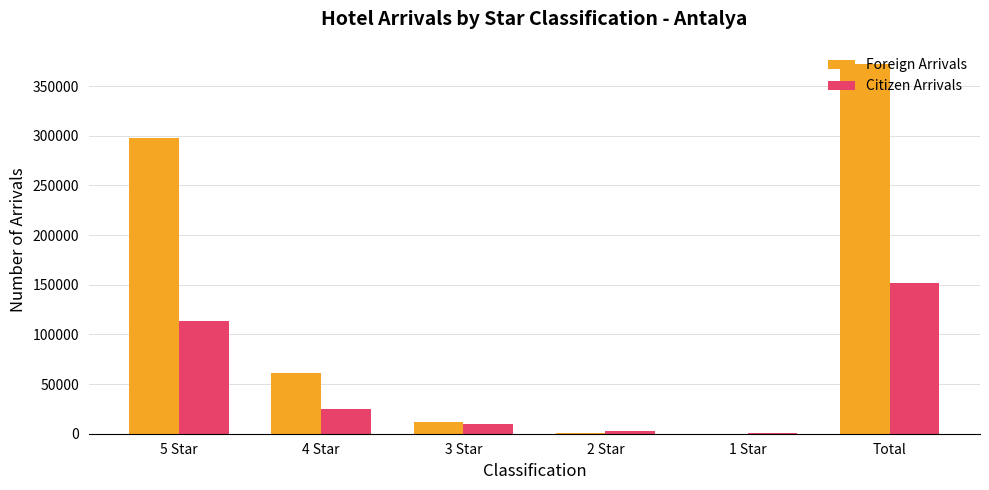

Between 3 Star and Total, which series saw the biggest shift?

Foreign Arrivals